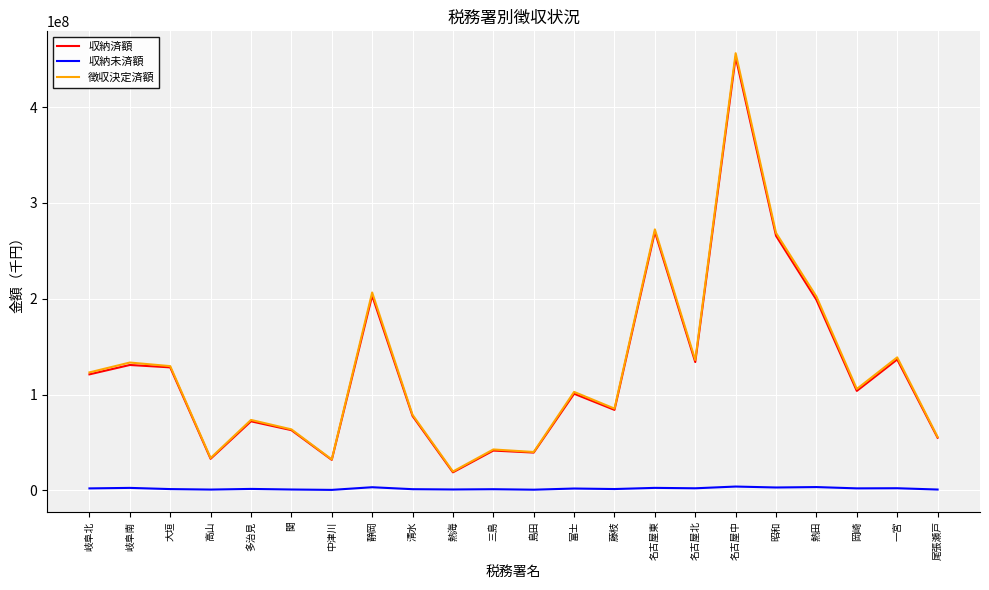

What is the difference between the 収納済額 values at 熱海 and 大垣?

109602156